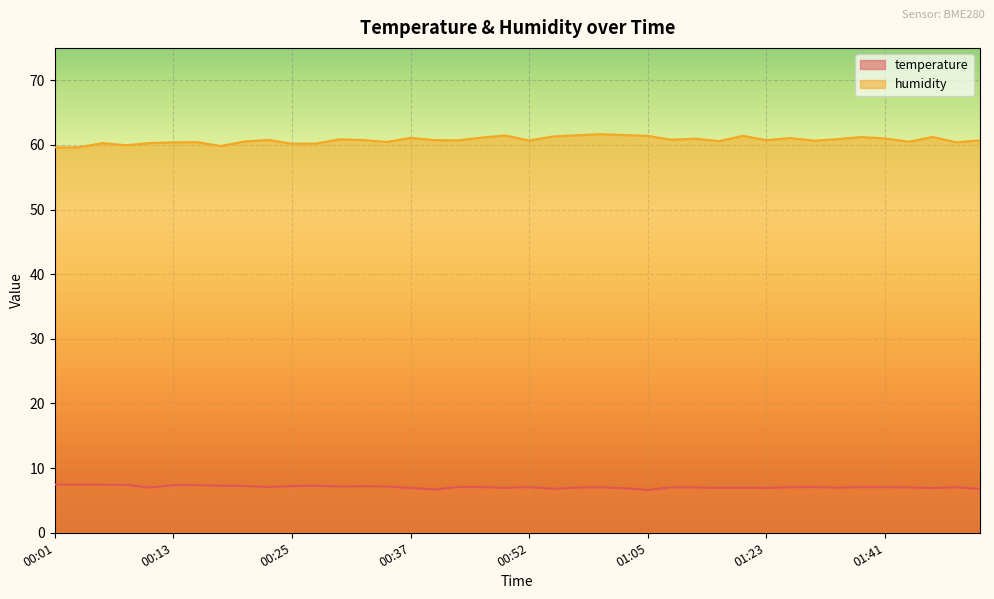

What position from the right is 01:23?

10